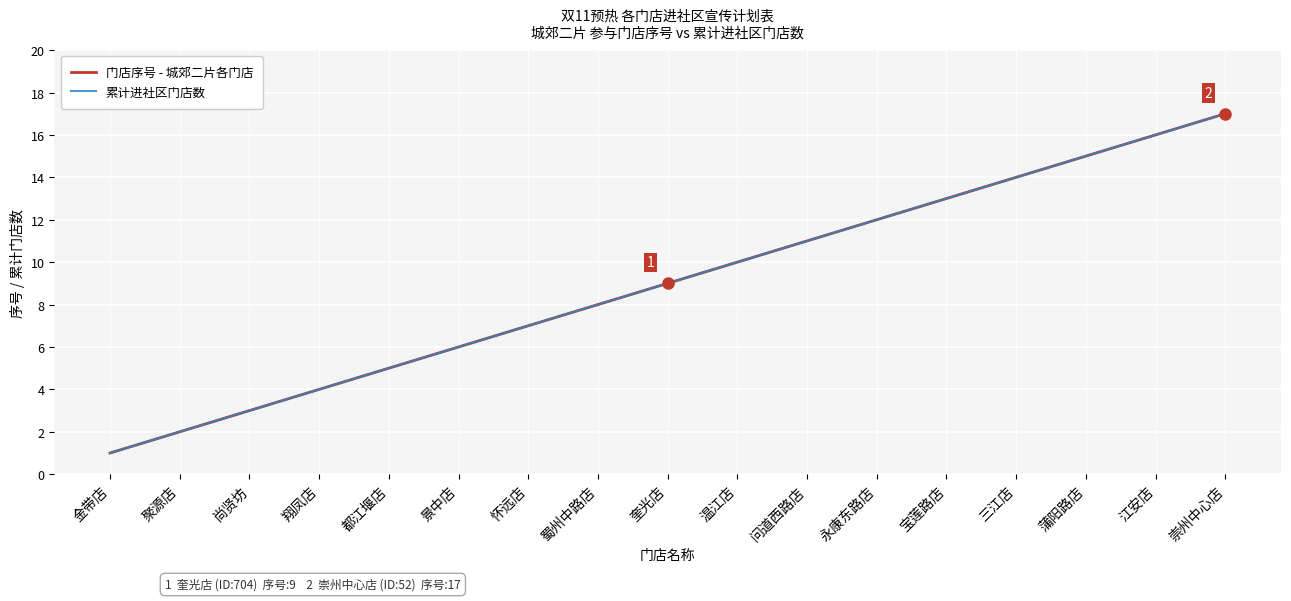

Is the value of 累计进社区门店数 at 都江堰店 greater than the value of 门店序号 - 城郊二片各门店 at 翔凤店?

Yes